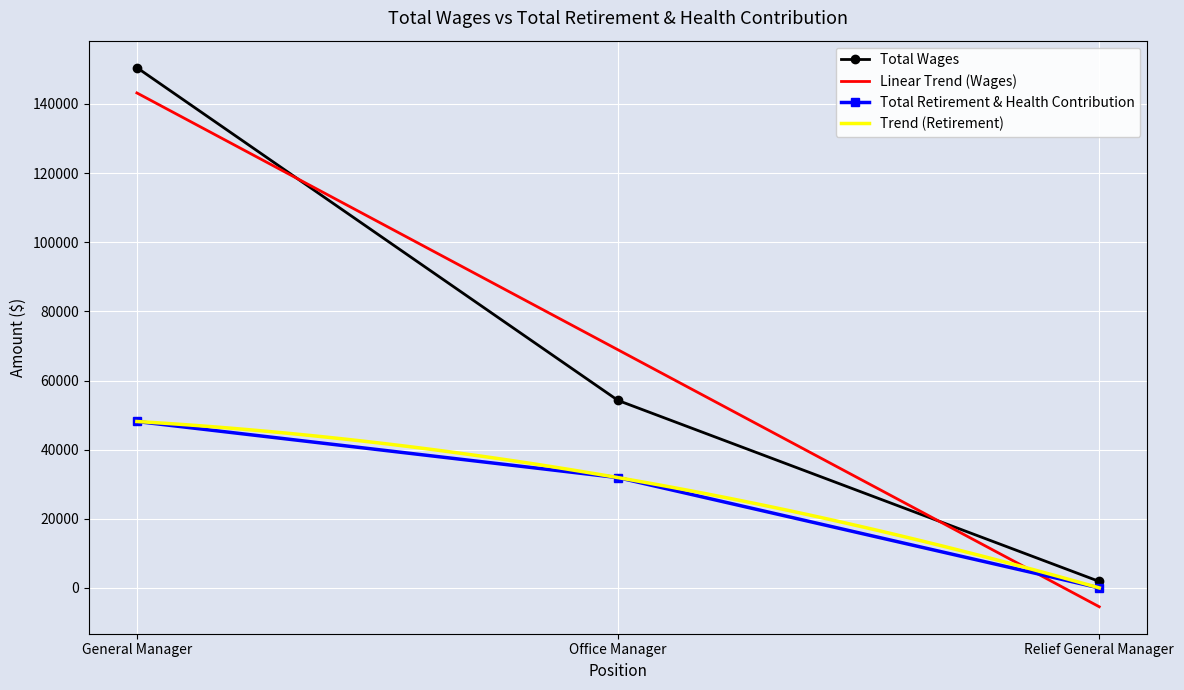

How many categories are shown in the chart?

3